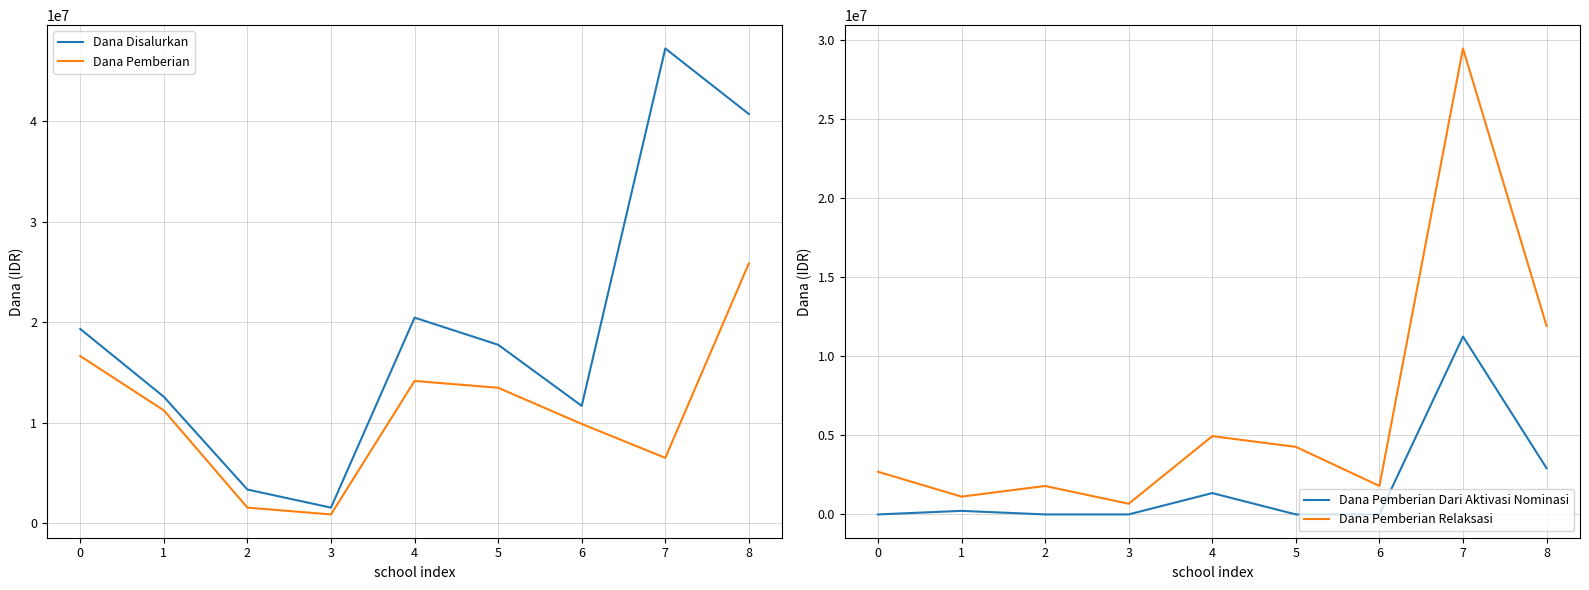

Which series has the largest total across all categories?

Dana Disalurkan